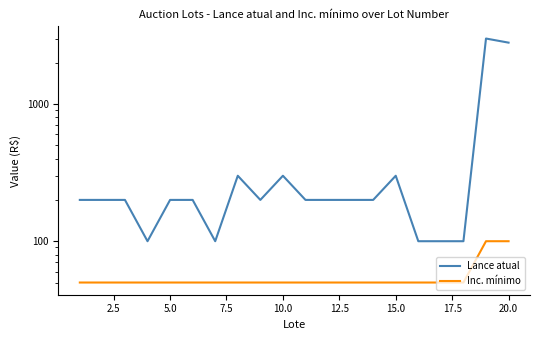

What are all the series names shown in the legend?

Lance atual, Inc. mínimo